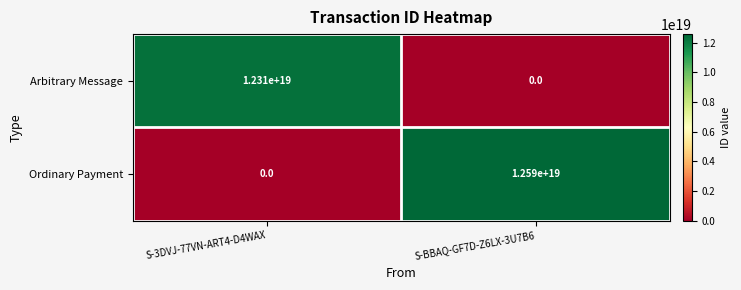

List the labels in order of Arbitrary Message value, largest first.

S-3DVJ-77VN-ART4-D4WAX, S-BBAQ-GF7D-Z6LX-3U7B6